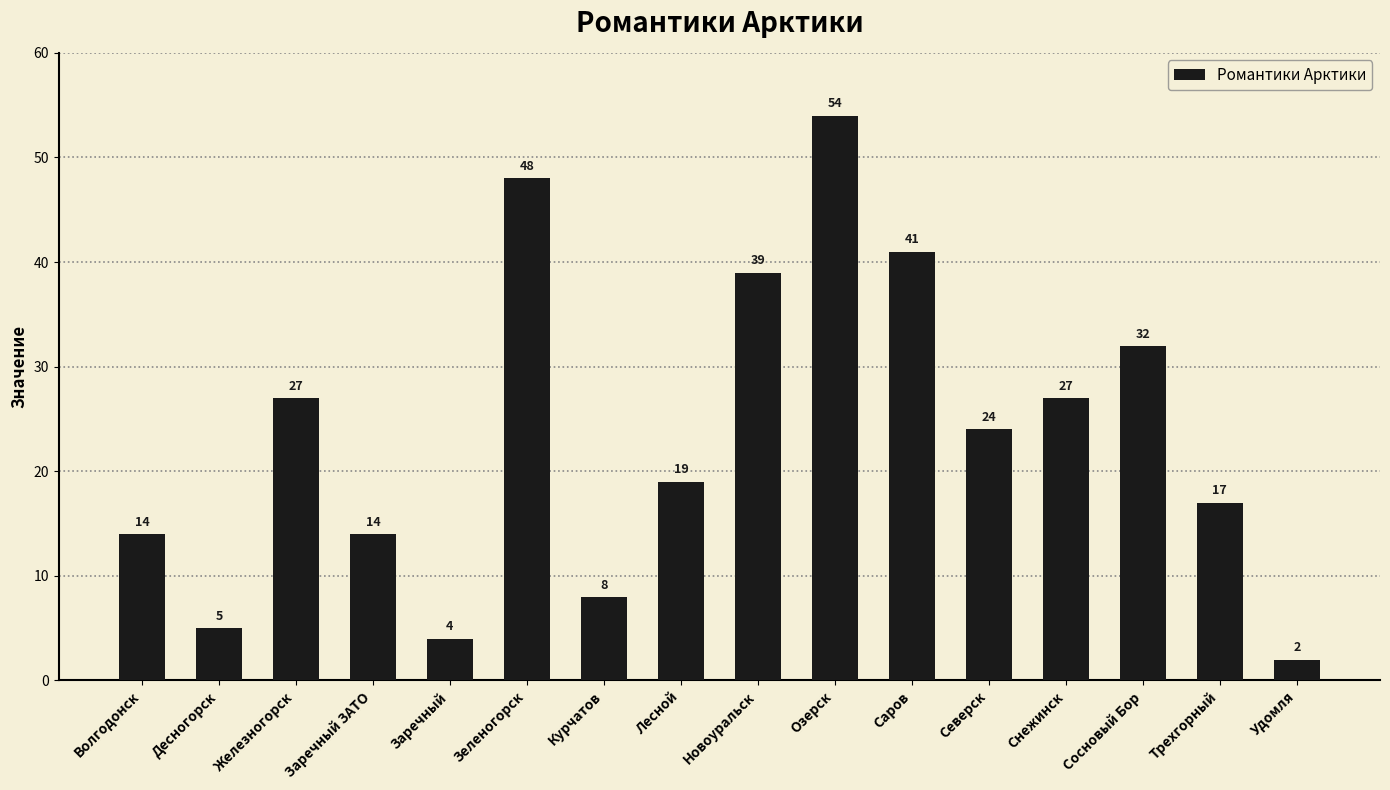

Reading right to left, transcribe all the data shown in this chart.

2	17	32	27	24	41	54	39	19	8	48	4	14	27	5	14